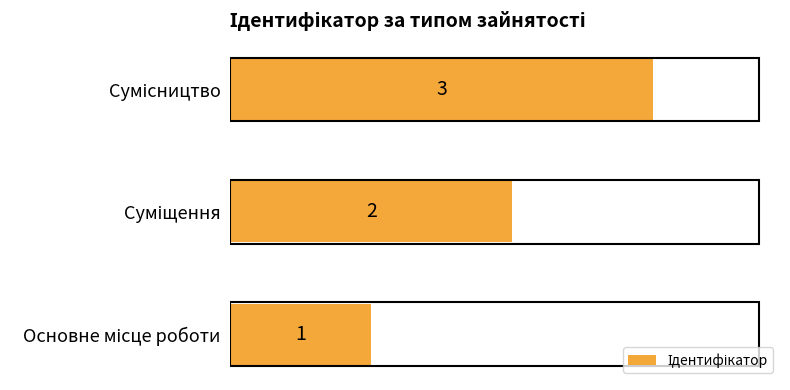

Count the values in the range 1 to 3.

3